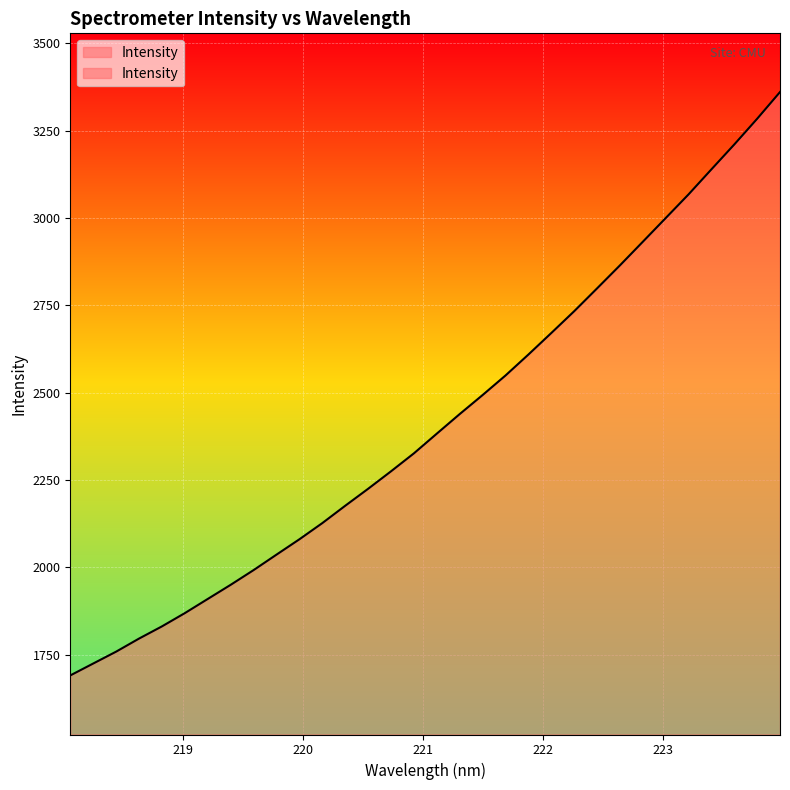

What is the change in value from 220.9264 to 222.4538?

+472.0